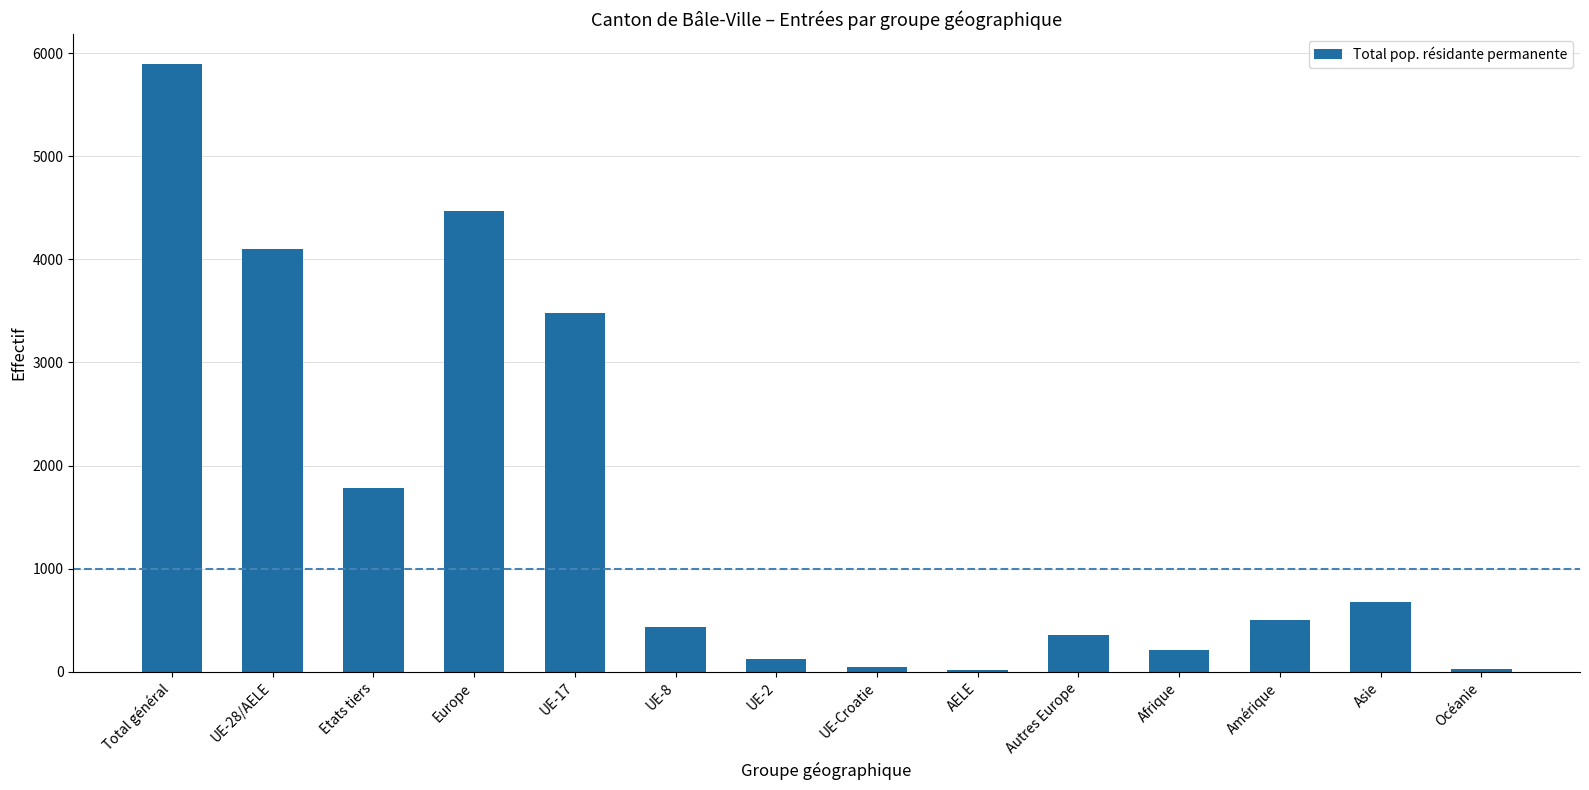

Between Total général and UE-17, which is larger?

Total général